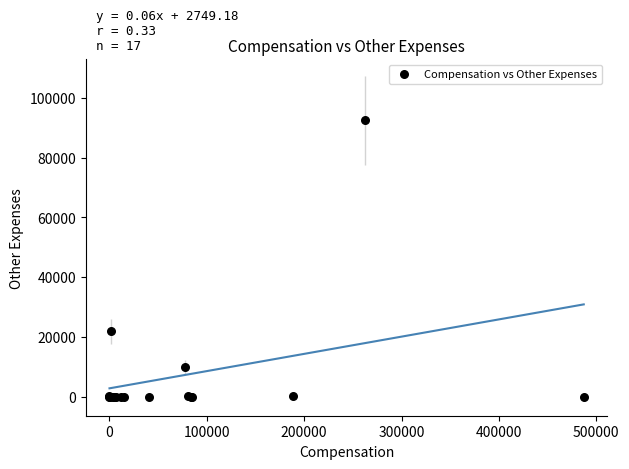

What Y value in the scatter plot is closest to 46280?

21812